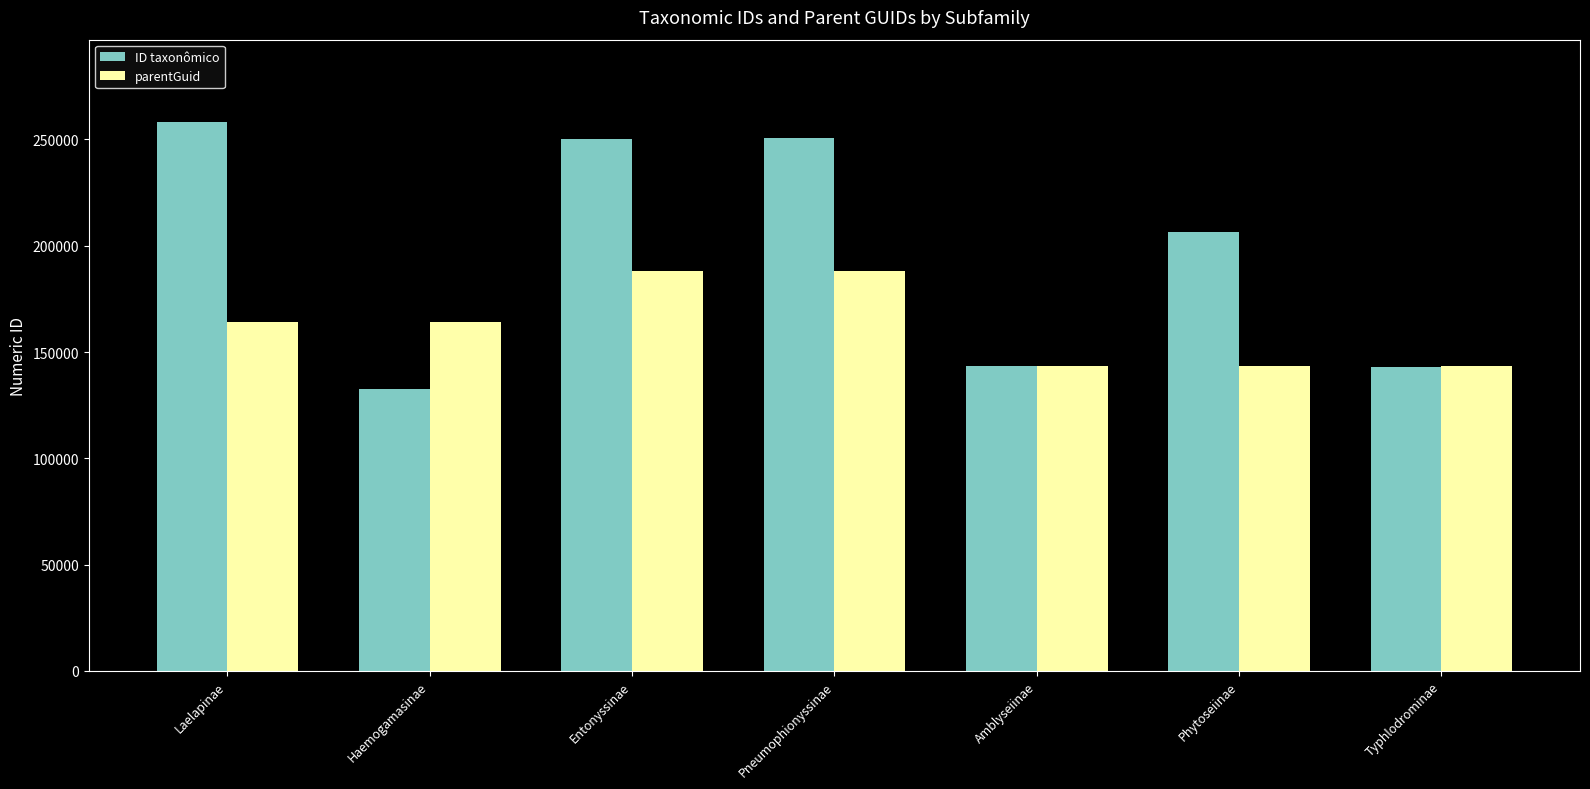

At how many categories does at least one series exceed 202099?

4